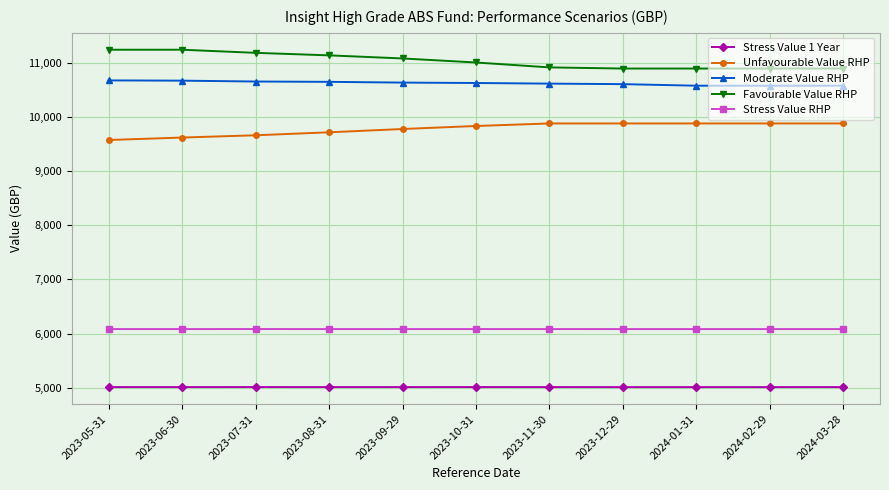

Which series has the largest total across all categories?

Favourable Value RHP